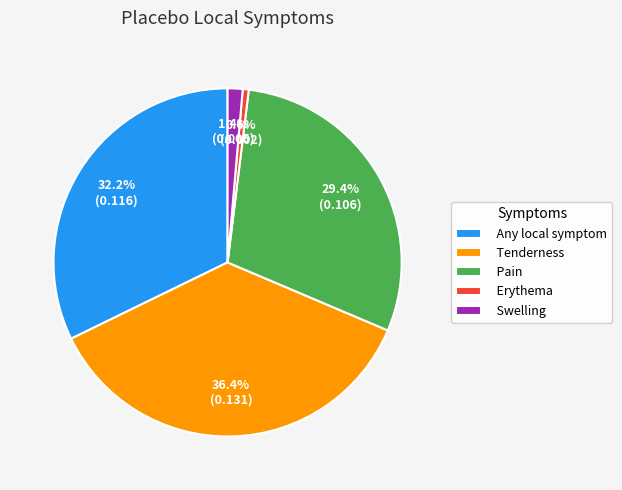

How many segments does this pie chart have?

5